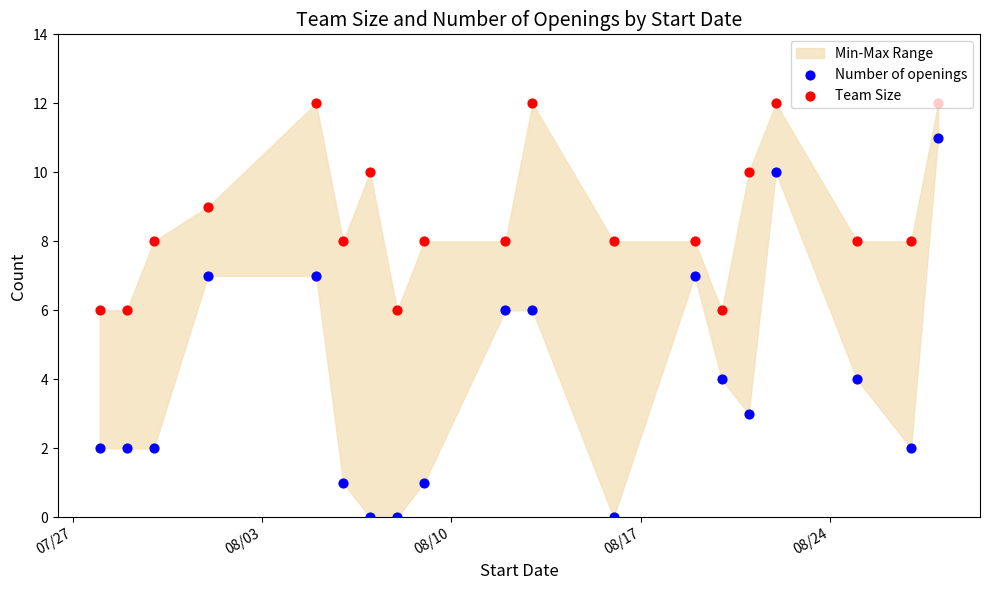

Is the value of Team Size at 08/24 greater than the value of Number of openings at 07/27?

Yes